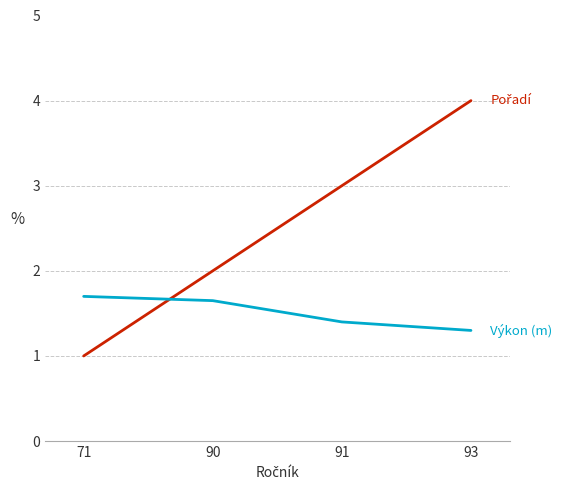

At which category does the chart reach its peak across all series?

93